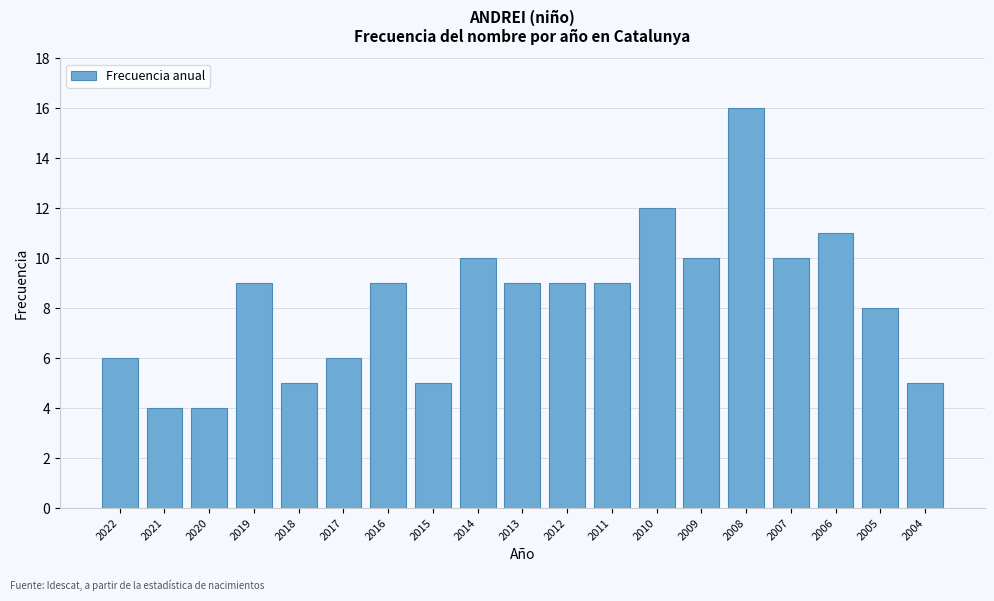

Reading right to left, list all the values displayed in this chart.

5	8	11	10	16	10	12	9	9	9	10	5	9	6	5	9	4	4	6